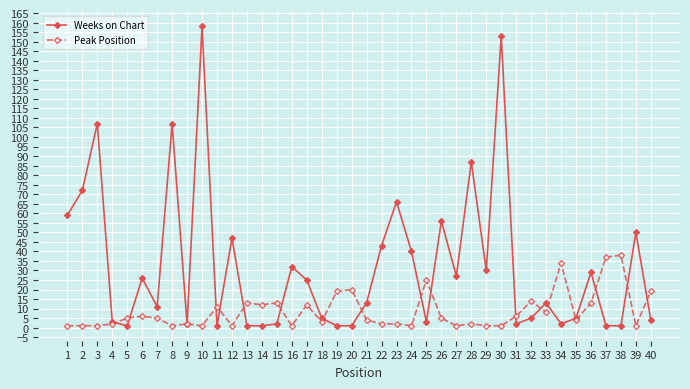

Which series has the largest total across all categories?

Weeks on Chart